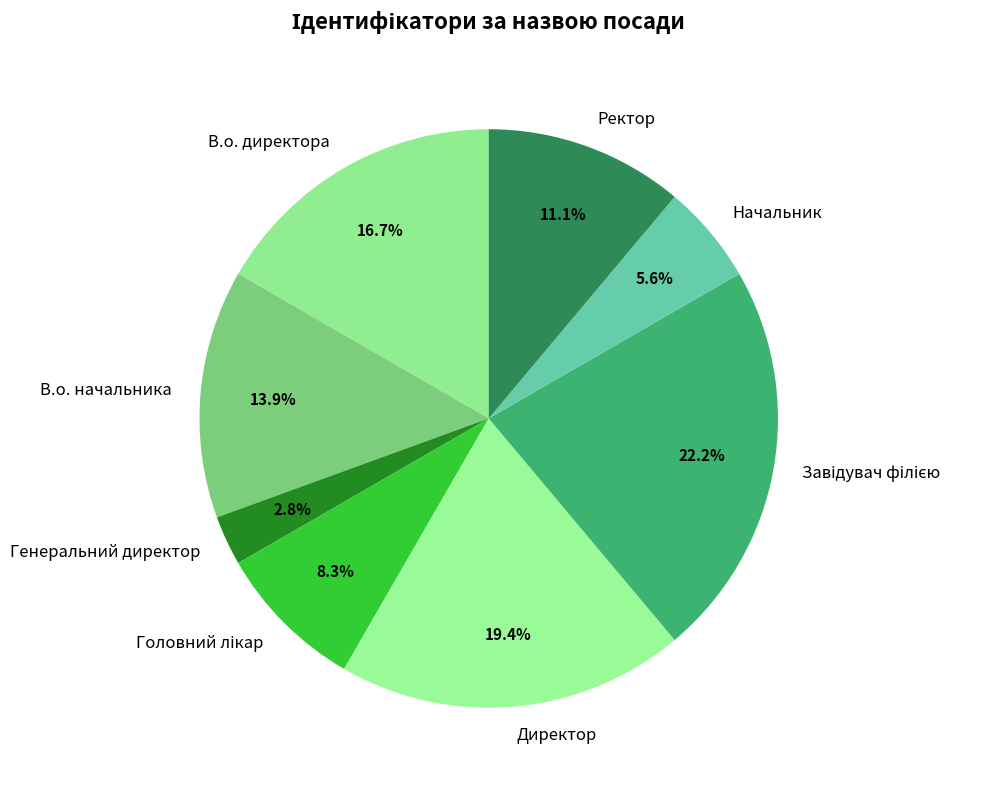

What portion of the pie excludes Начальник?

94.4%